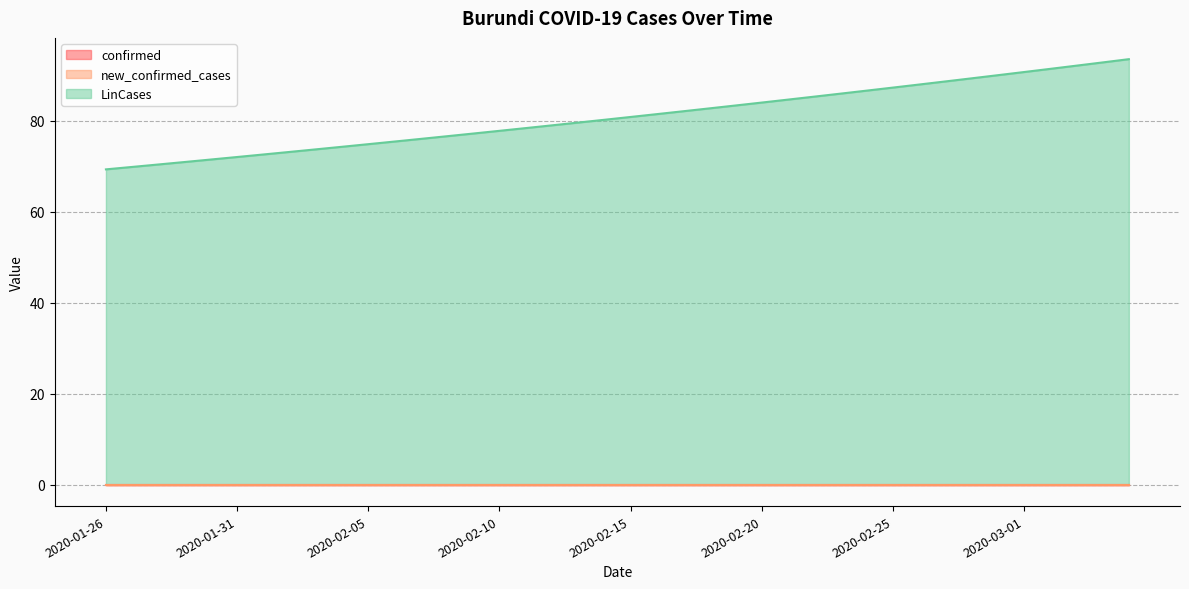

What are all the series names shown in the legend?

confirmed, new_confirmed_cases, LinCases